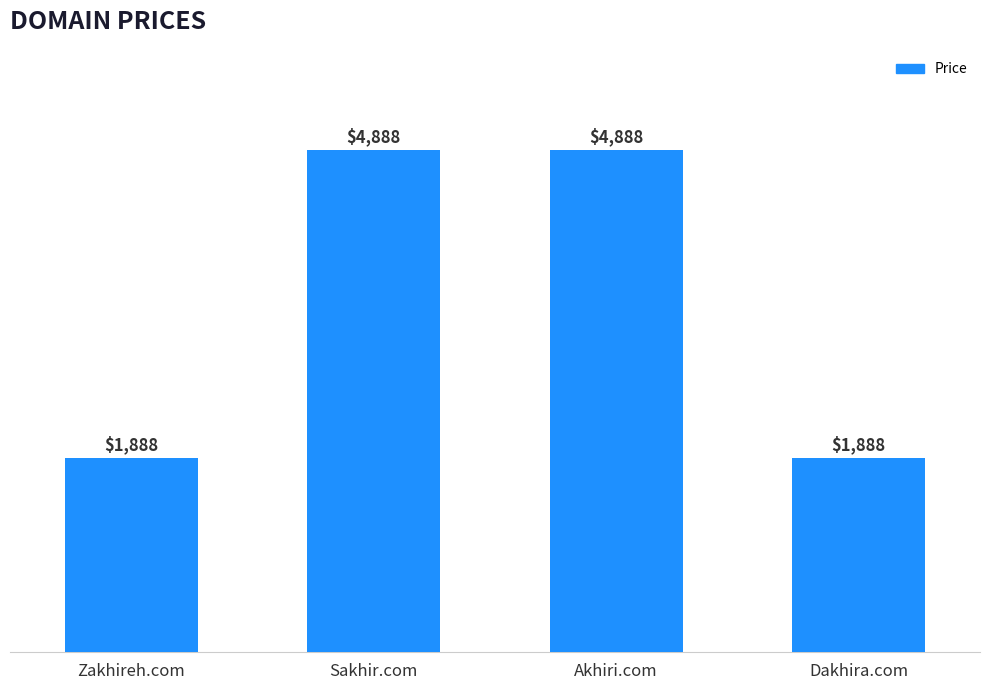

How many values are between 1888 and 4888?

4